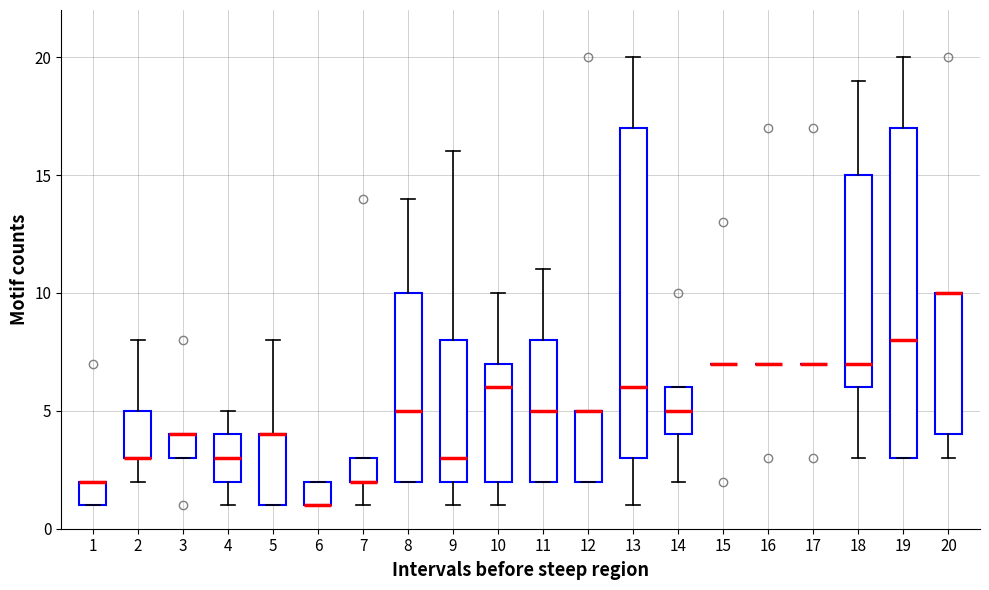

Where does the lower whisker of the box at x = 2 end on the y-axis? The values are not printed on the chart, so give them approximately, as read against the axis.

2